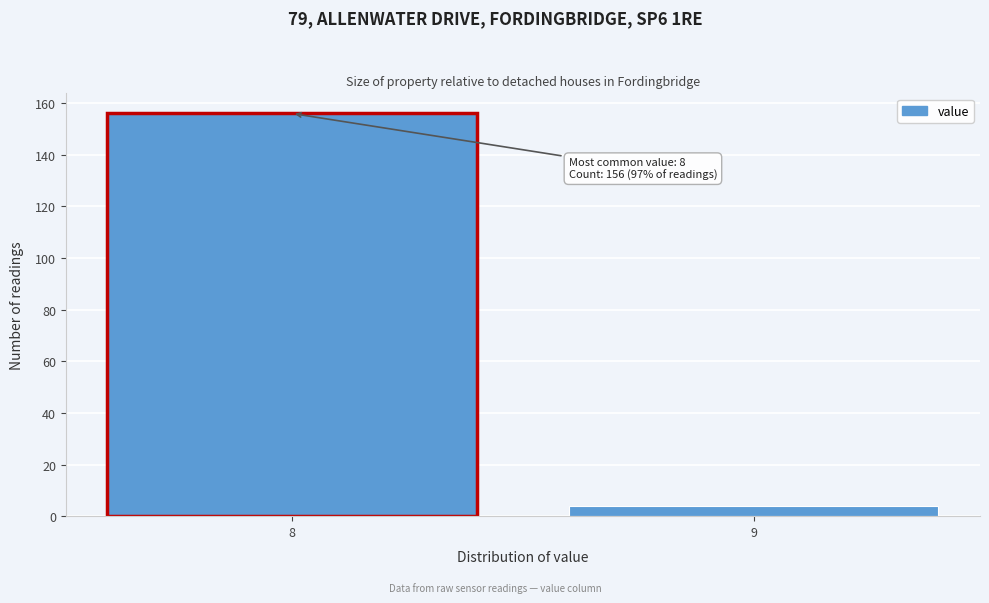

Reading left to right, extract all data points from this chart.

156	4